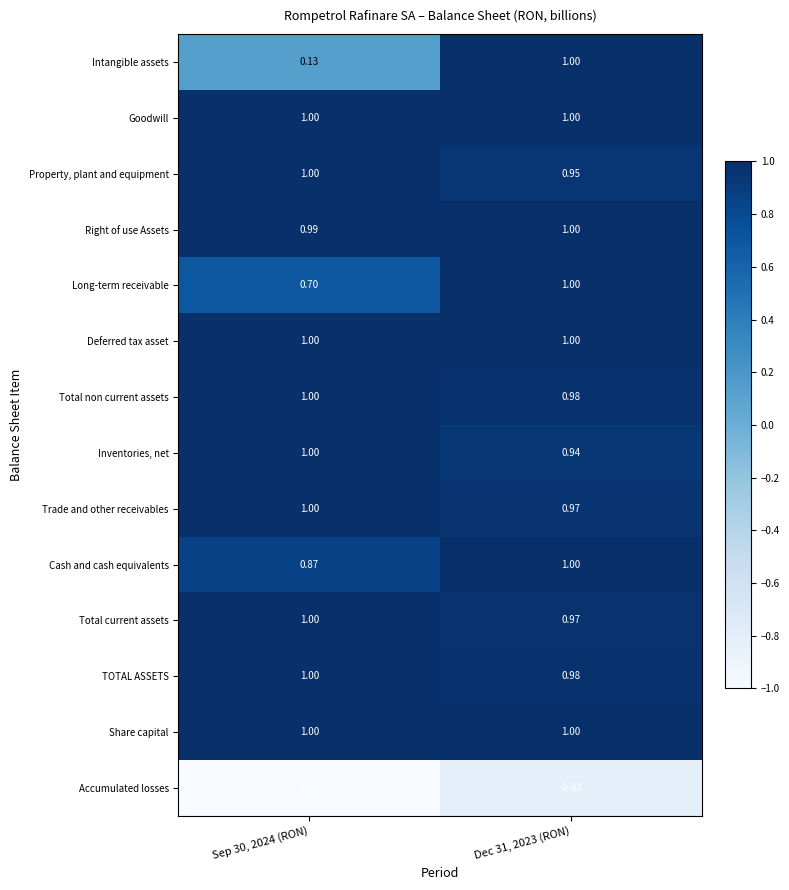

How many categories are shown in the chart?

2